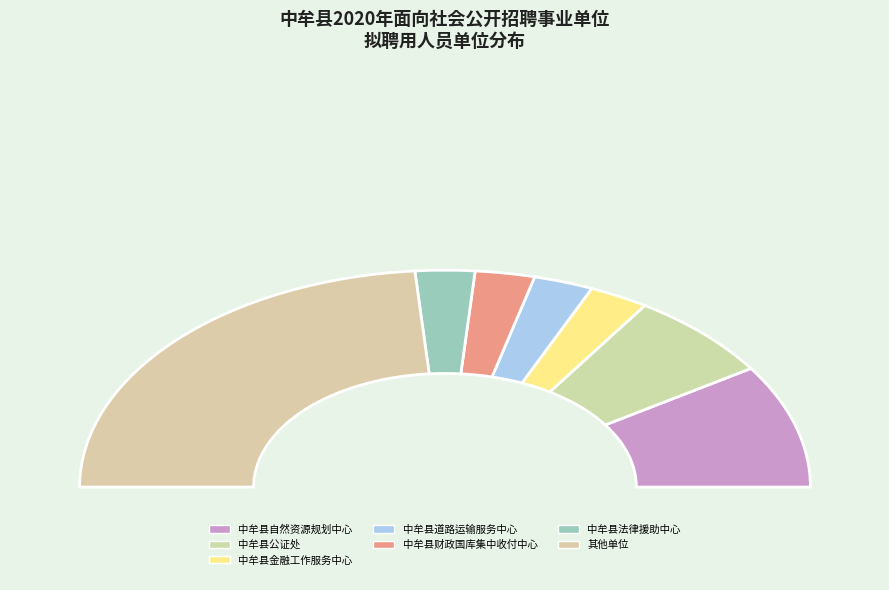

How much of the chart is everything except 中牟县公证处?

86.8%